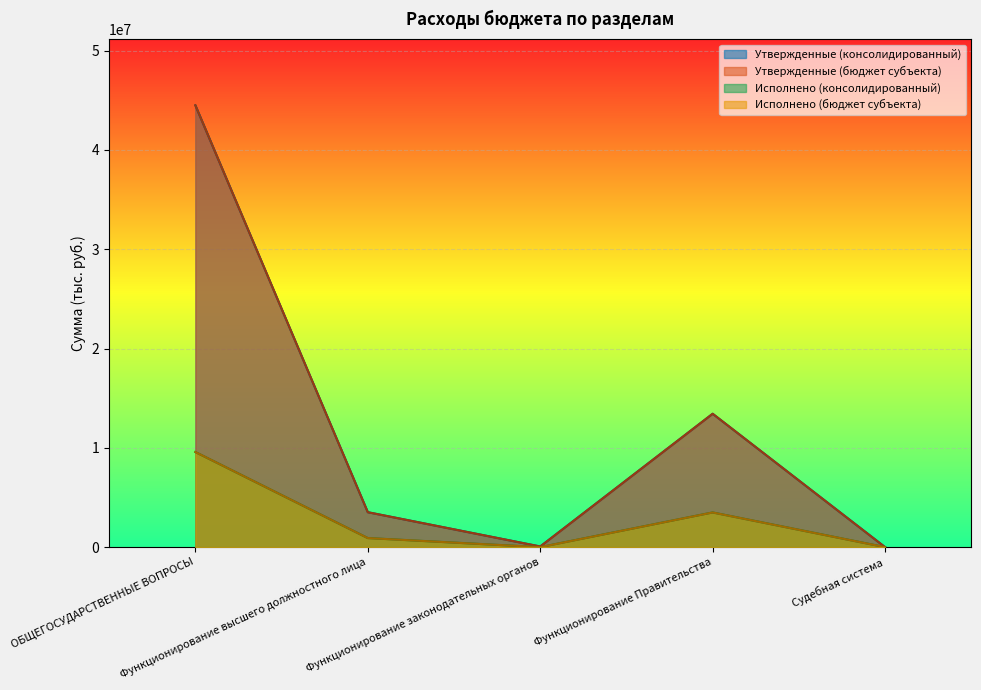

What is the total value across all series at Судебная система?

400.0